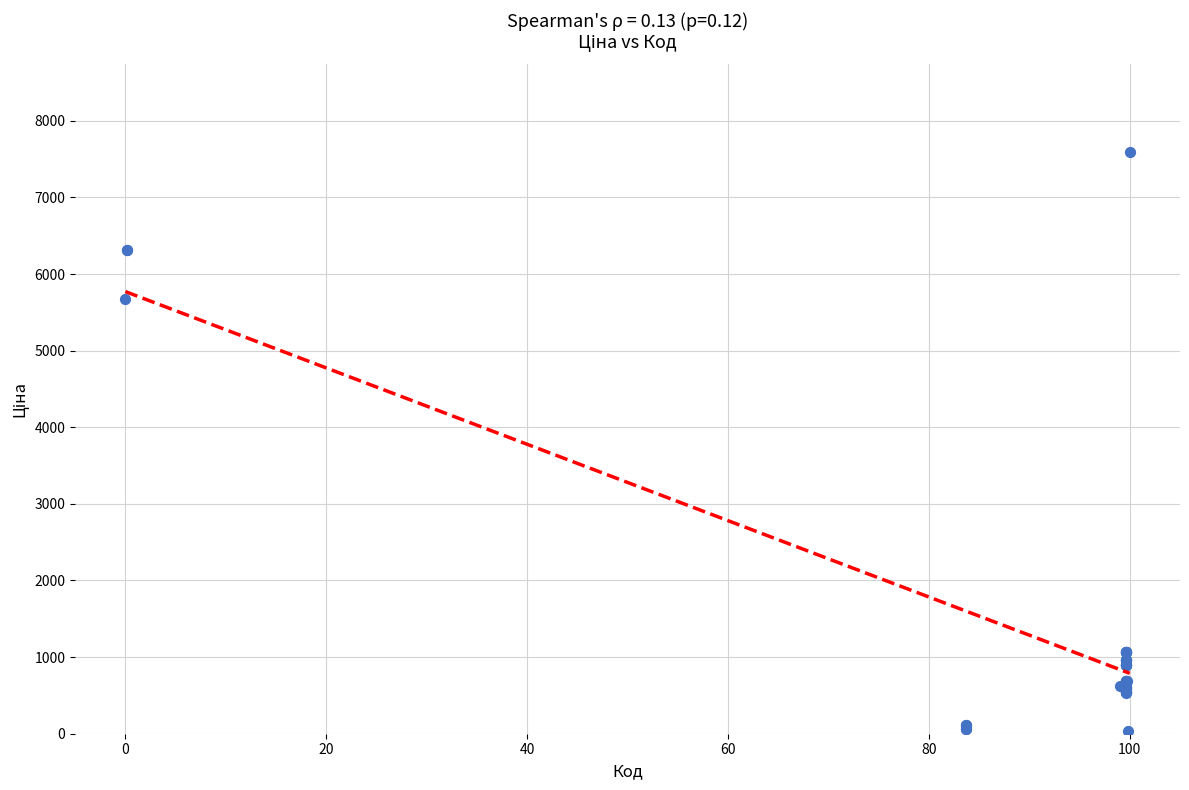

What Y value in the scatter plot is closest to 3814?

5673.8